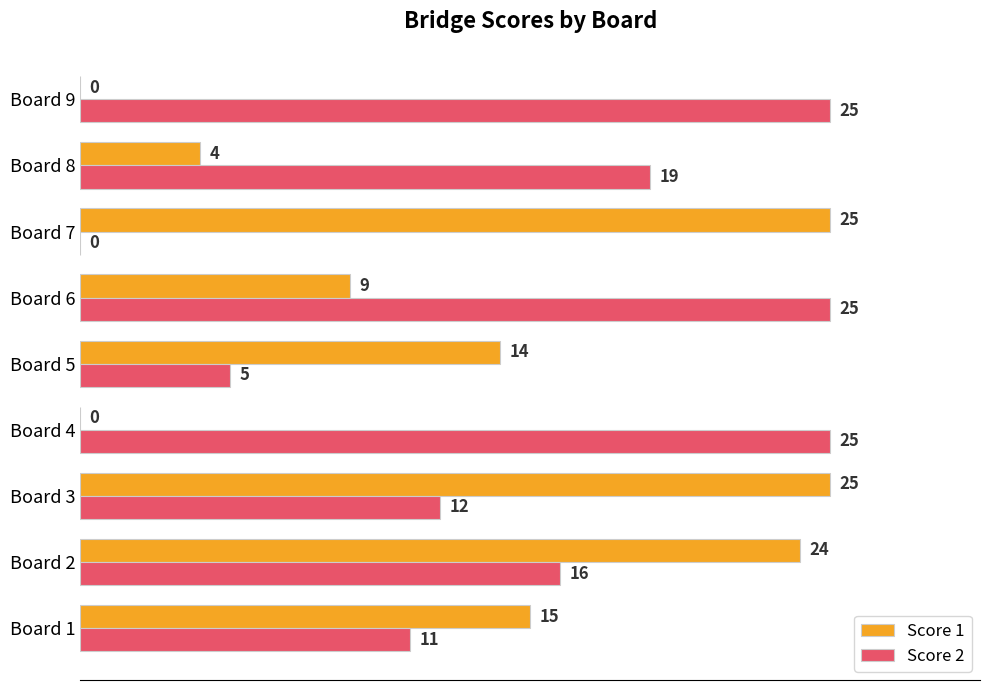

How many data points does each series have?

9